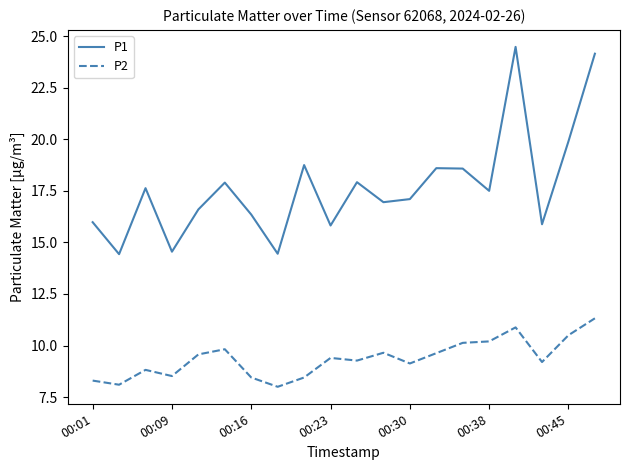

What is the maximum value for P2?

11.3